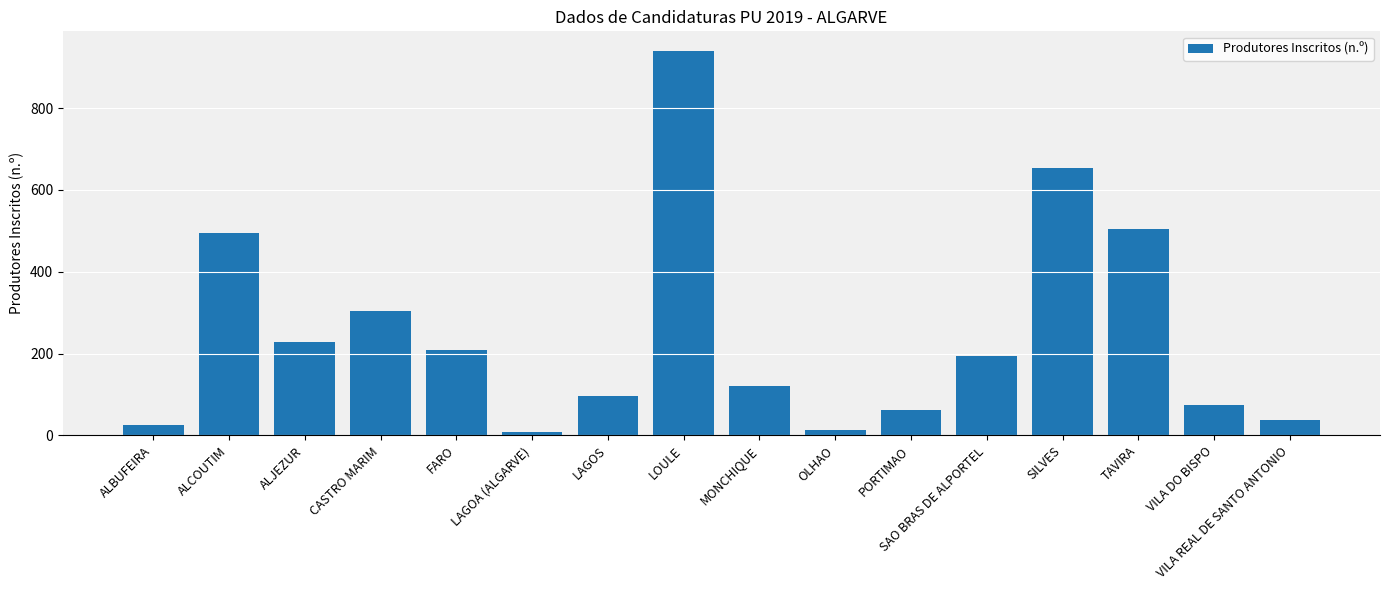

The chart shows a value of 827 at ALCOUTIM. True or false?

False